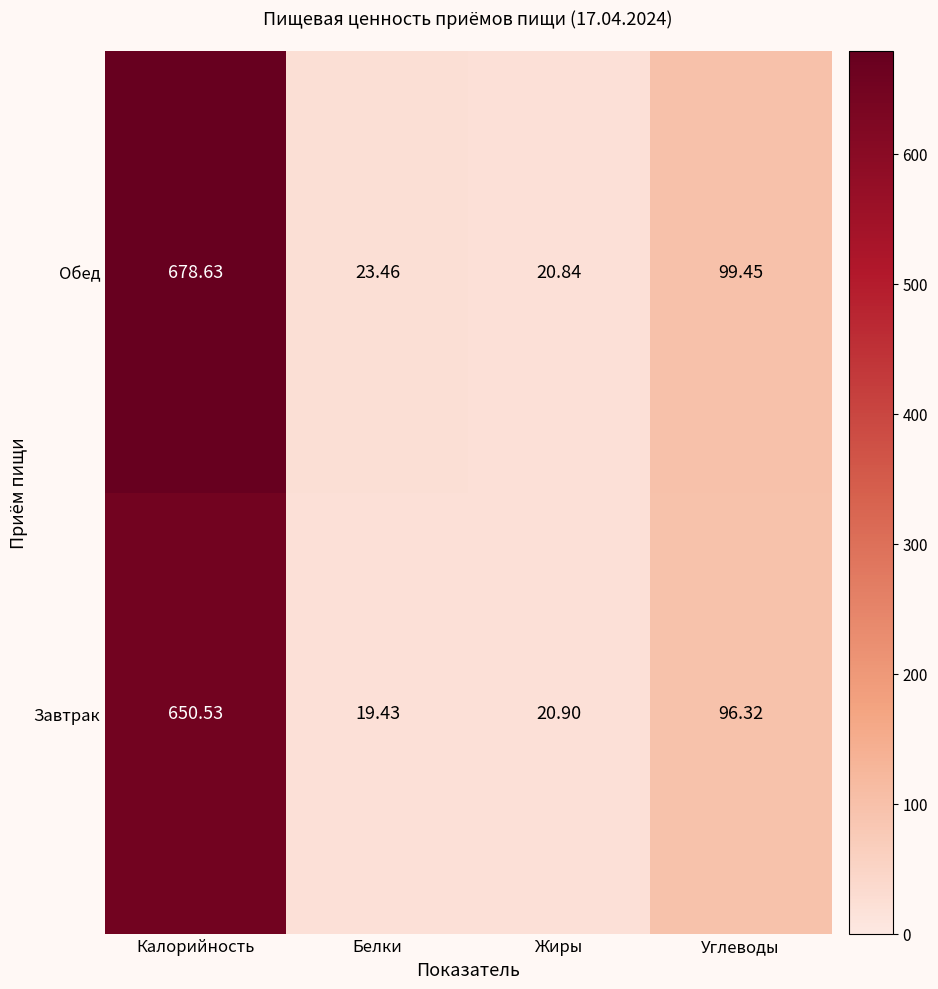

At which category is the sum across all series the highest?

Калорийность